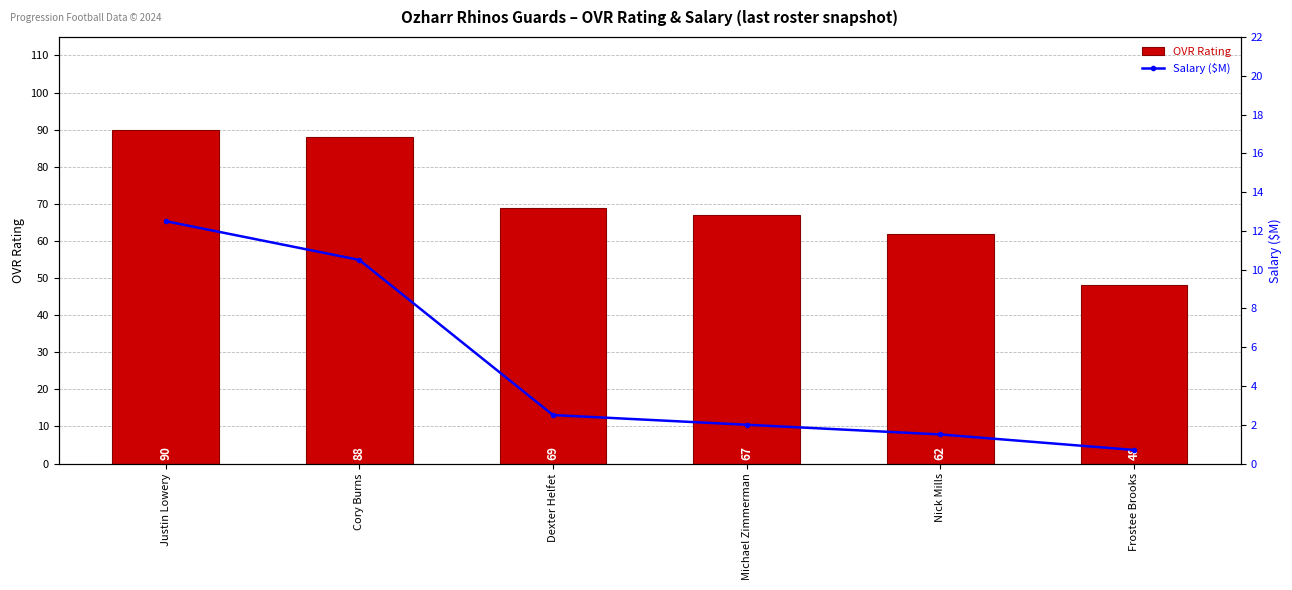

The value of OVR Rating at Frostee Brooks is 48.0. True or false?

True